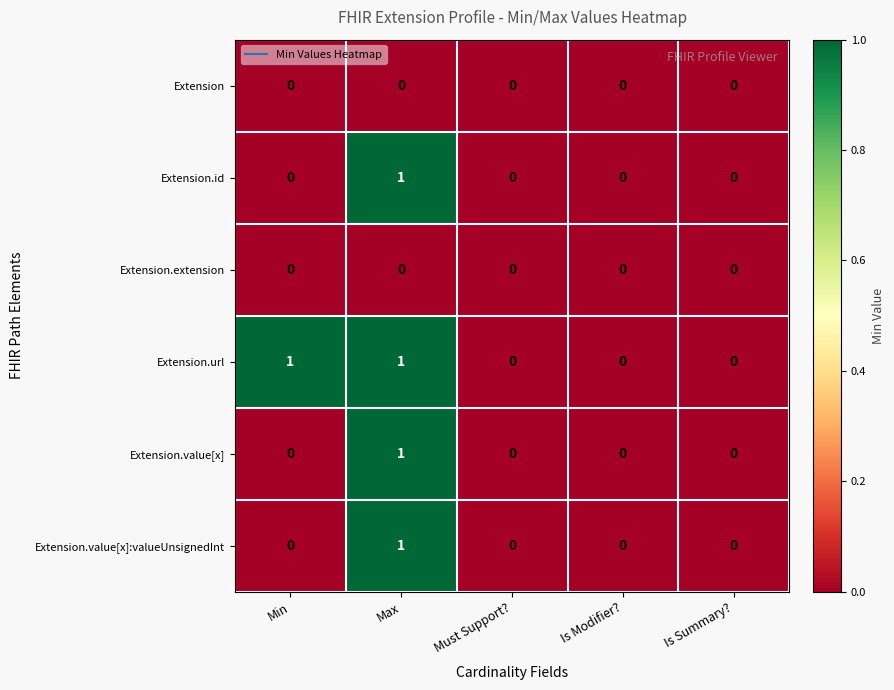

How many Extension.id values are between 0 and 1?

5